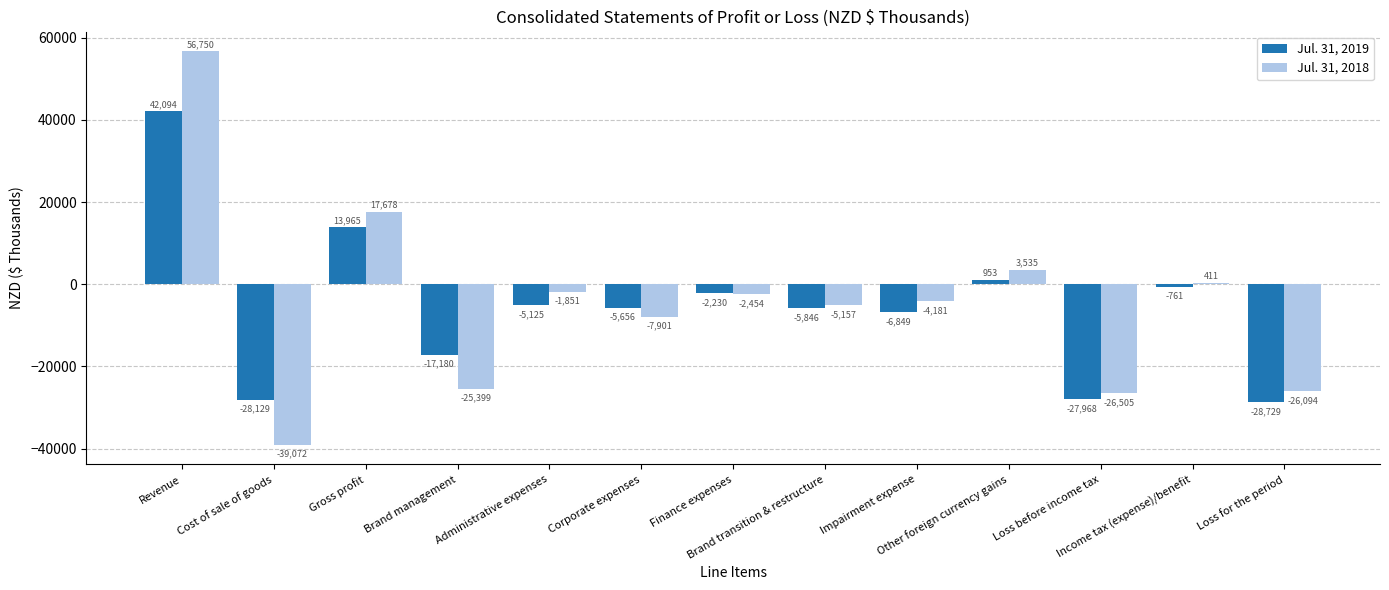

The Jul. 31, 2019 series shows -5125 at Administrative expenses. True or false?

True